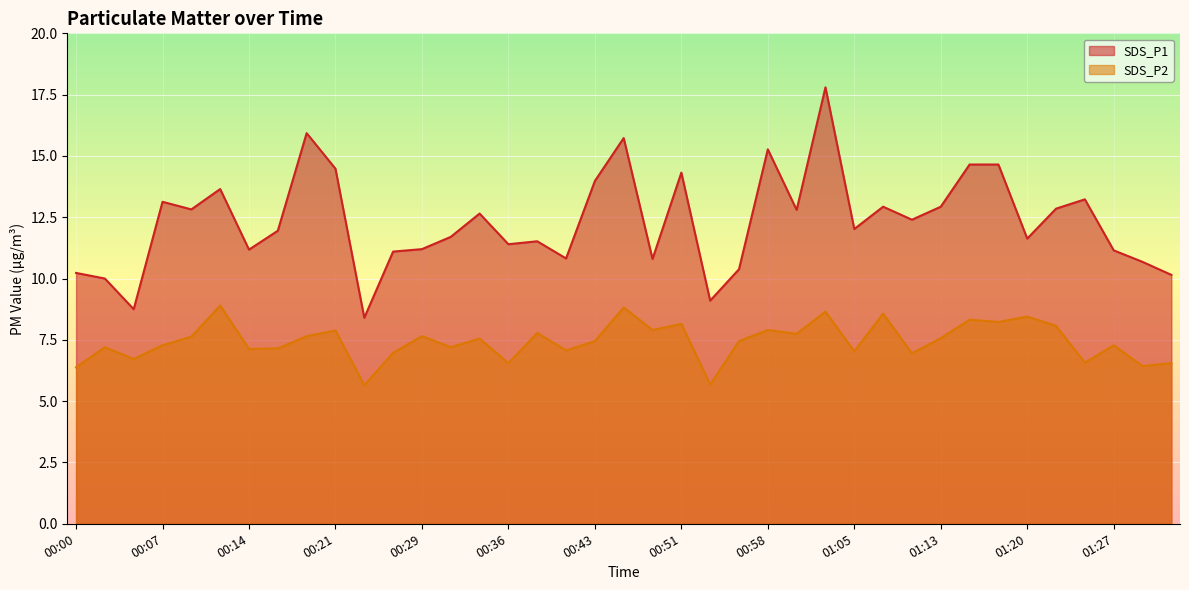

Reading right to left, extract all data points from this chart.

SDS_P1: 10.2	10.7	11.2	13.2	12.8	11.6	14.7	14.7	12.9	12.4	12.9	12.0	17.8	12.8	15.3	10.4	9.1	14.3	10.8	15.7	14.0	10.8	11.5	11.4	12.7	11.7	11.2	11.1	8.4	14.5	15.9	11.9	11.2	13.7	12.8	13.1	8.8	10.0	10.2
SDS_P2: 6.5	6.4	7.3	6.6	8.1	8.4	8.2	8.3	7.6	7.0	8.6	7.0	8.7	7.8	7.9	7.5	5.7	8.2	7.9	8.8	7.5	7.1	7.8	6.5	7.5	7.2	7.7	7.0	5.7	7.9	7.7	7.2	7.1	8.9	7.6	7.3	6.7	7.2	6.4